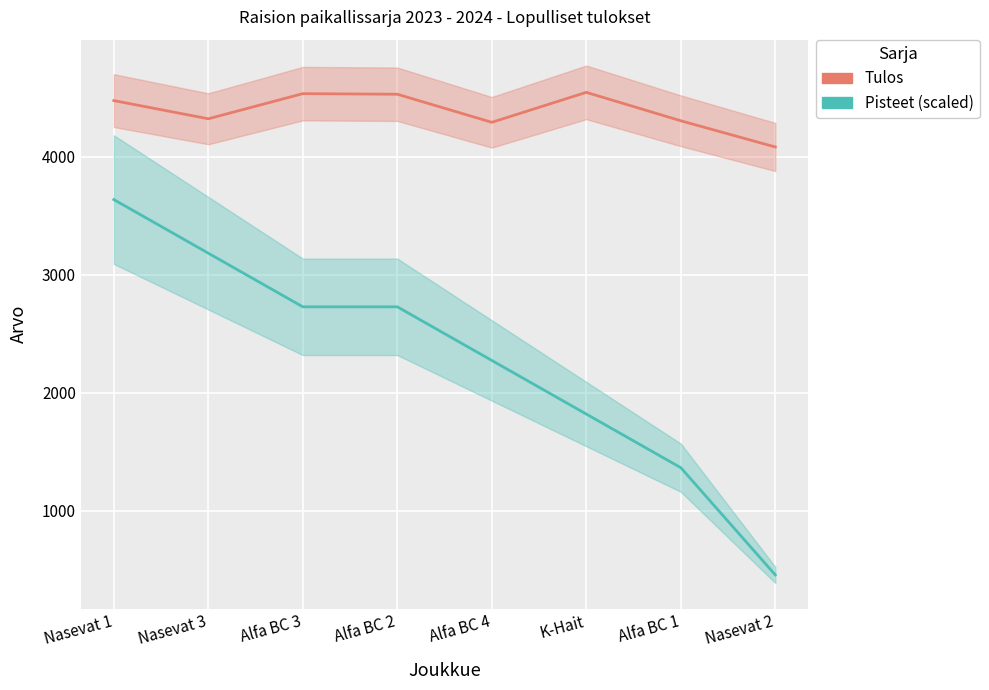

What are all the series names shown in the legend?

Tulos, Pisteet (scaled)